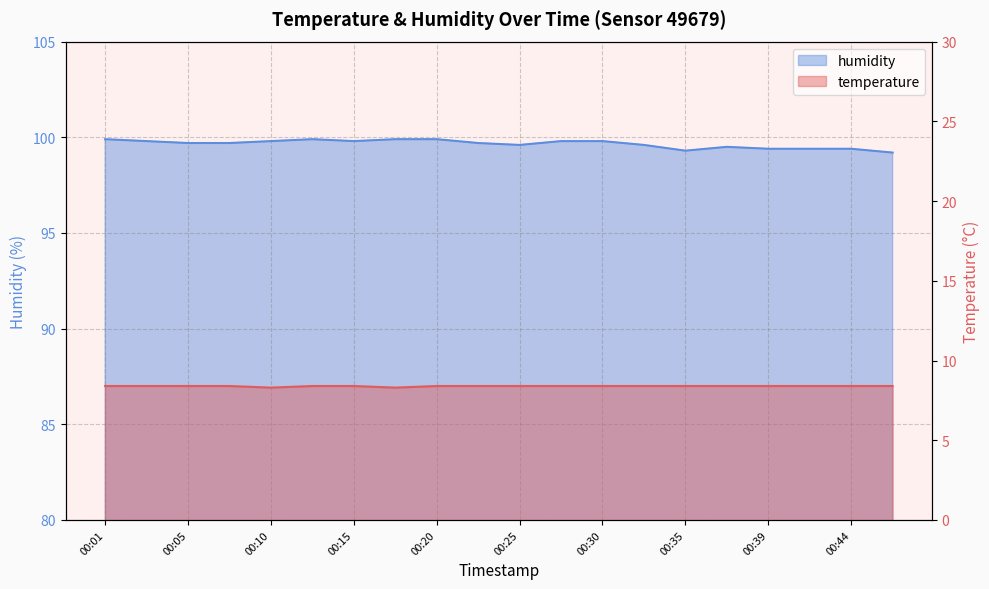

Is it true that temperature equals 8.4 at 00:30?

True